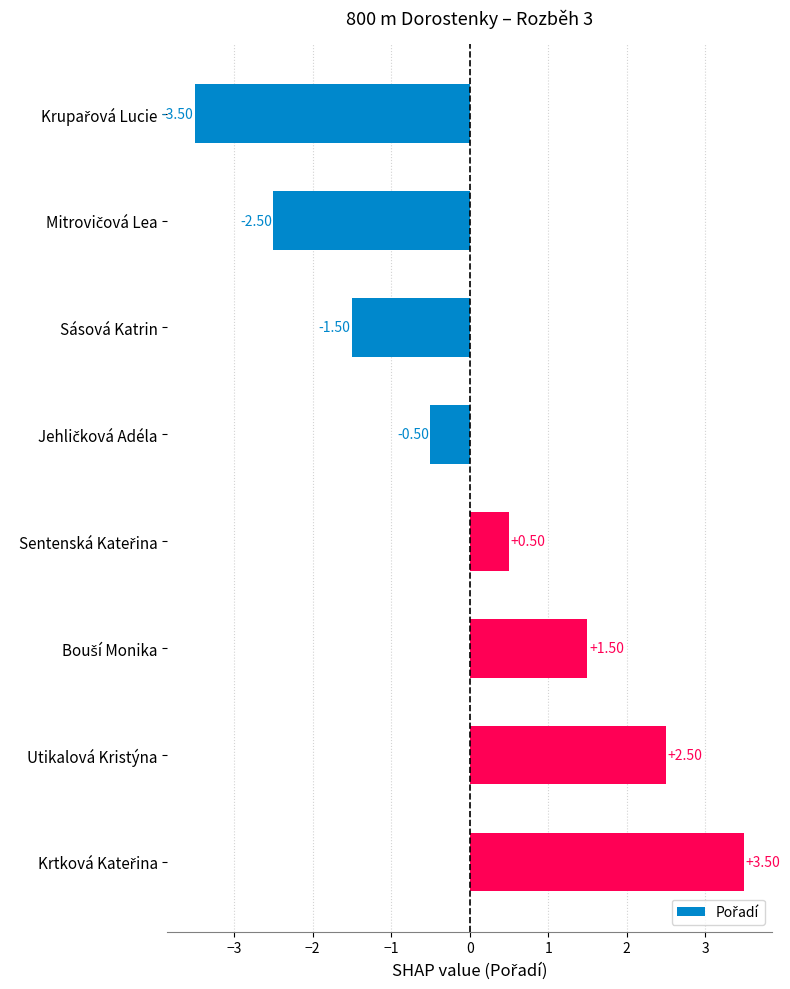

What is the difference between the maximum and minimum values?

7.0